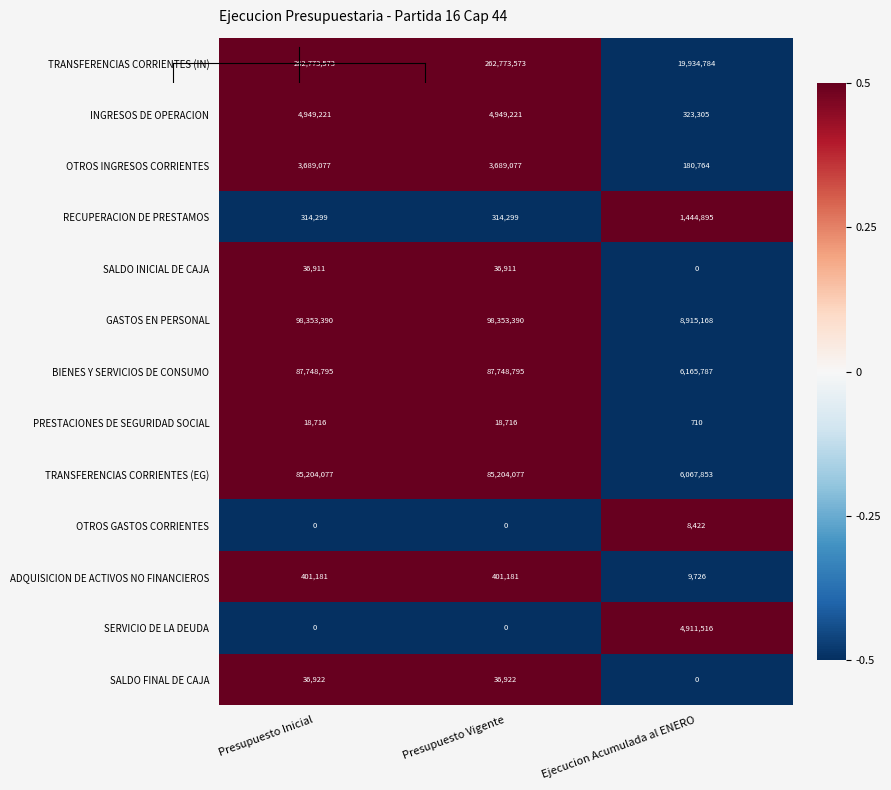

Which series changed the most between Presupuesto Vigente and Ejecucion Acumulada al ENERO?

TRANSFERENCIAS CORRIENTES (IN)